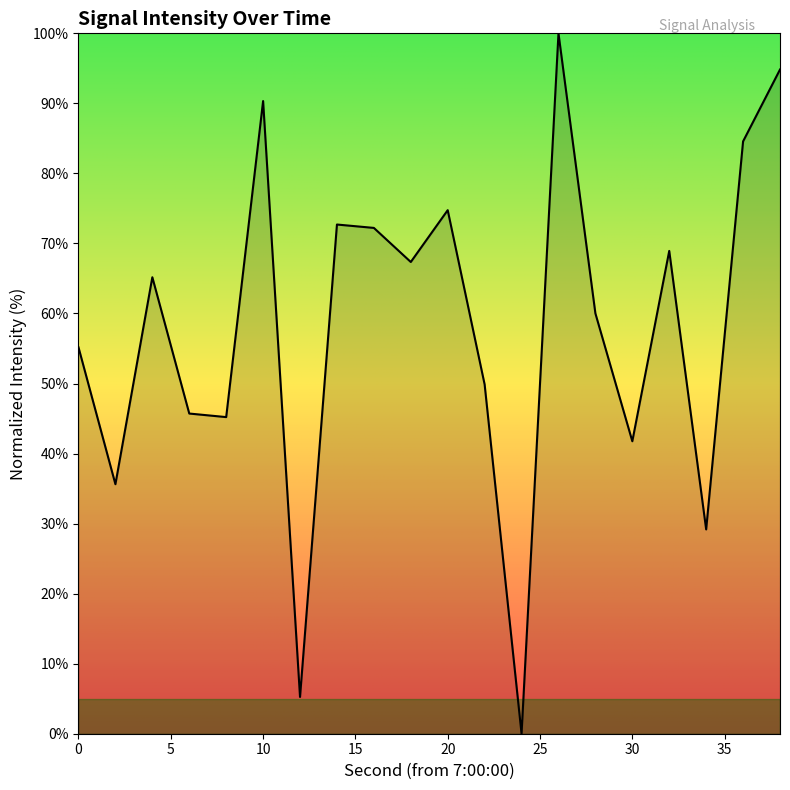

What is the greatest value displayed?

100.0